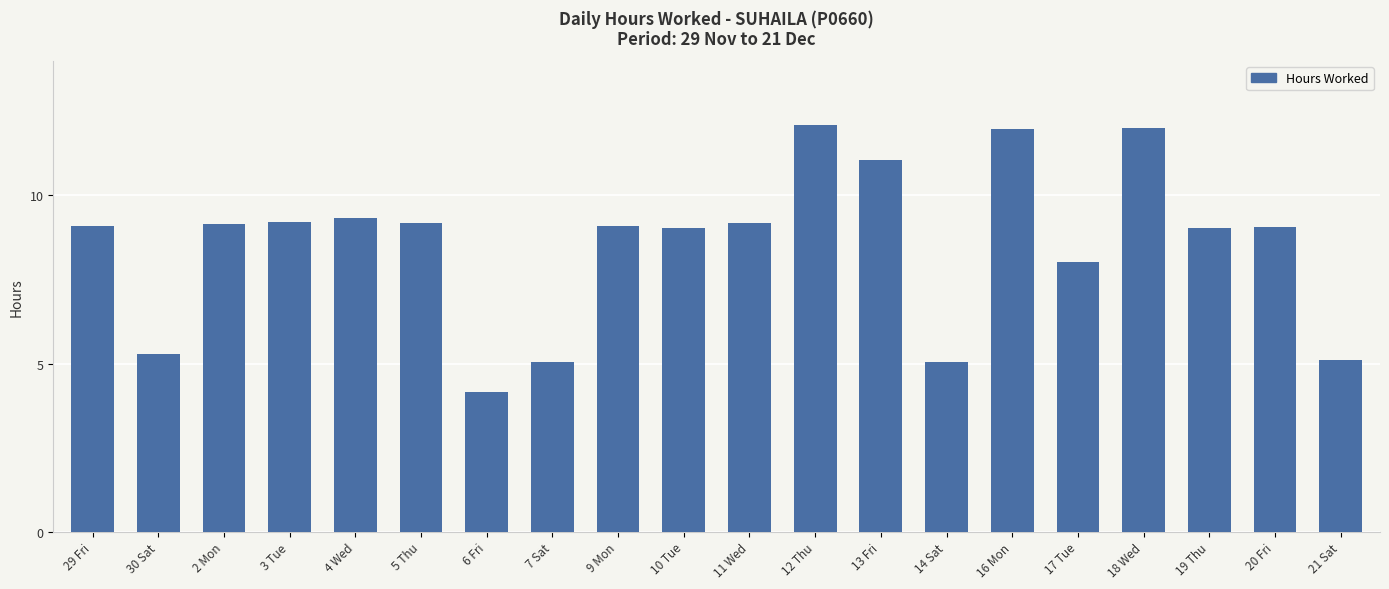

Is it true that the value at 30 Sat is 5.3?

True